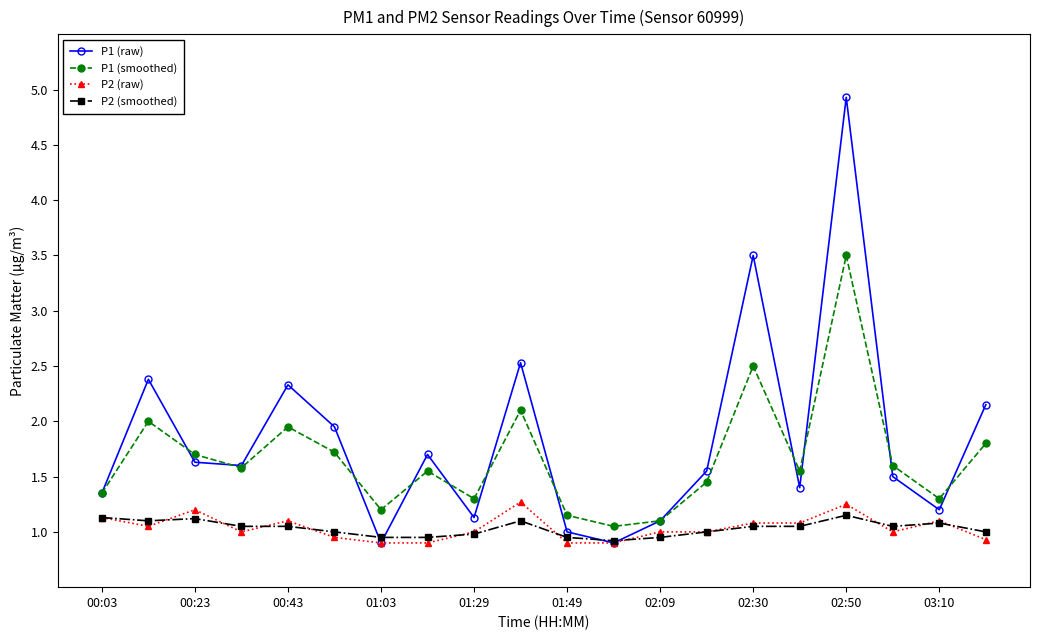

Which series has the largest range (max minus min)?

P1 (raw)